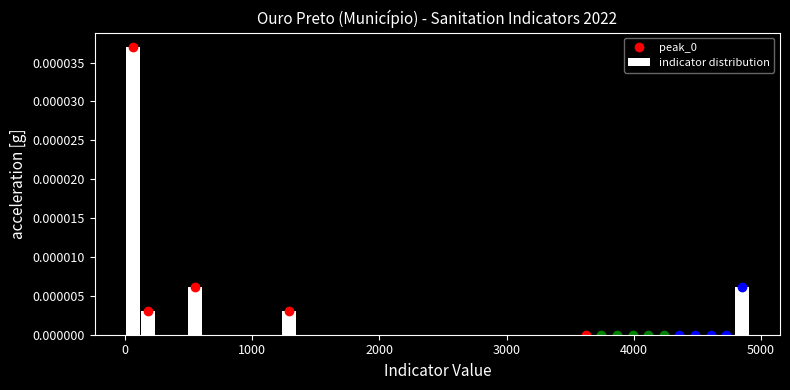

Around what value on the x-axis is the tallest bar? Give the approximate position of its centre, as read against the axis.

100